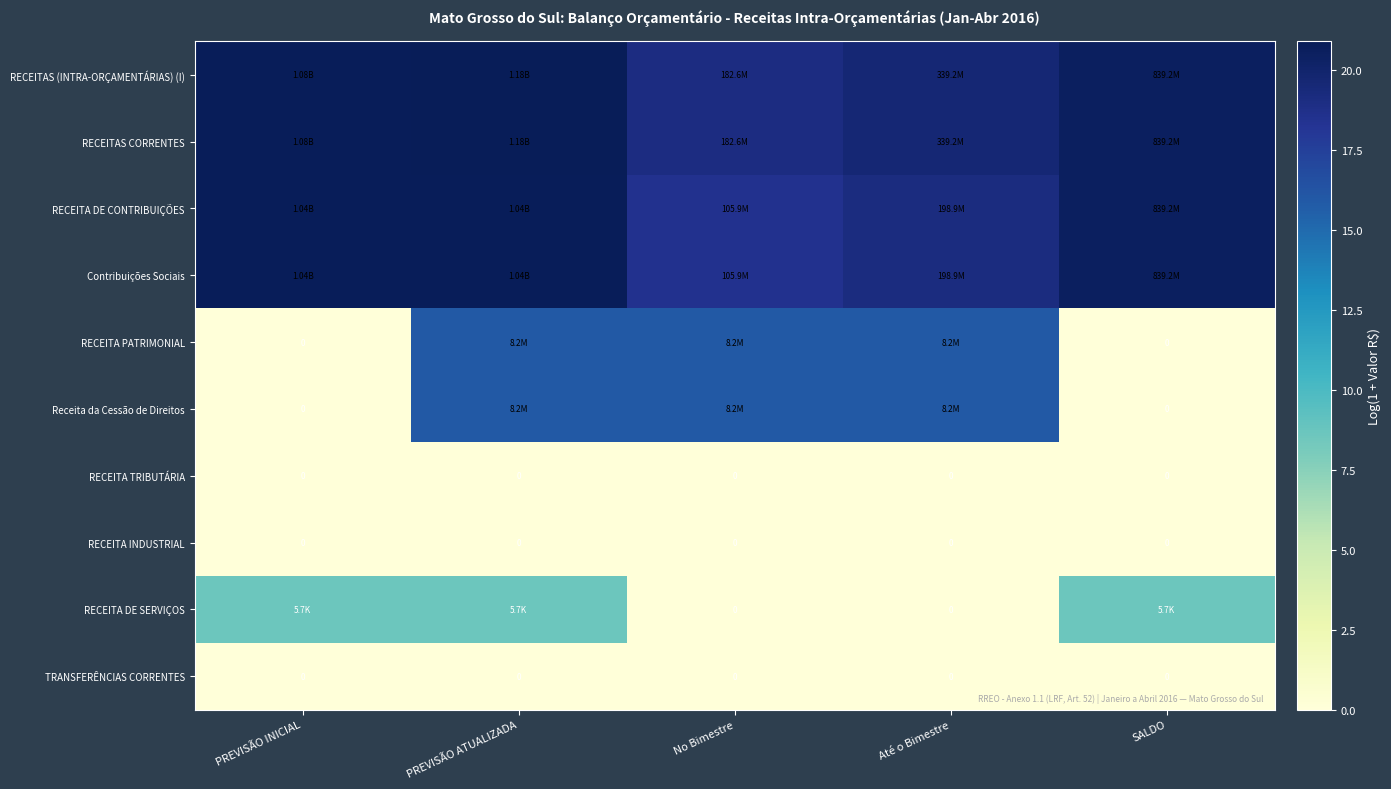

At which category is the sum across all series the highest?

PREVISÃO ATUALIZADA